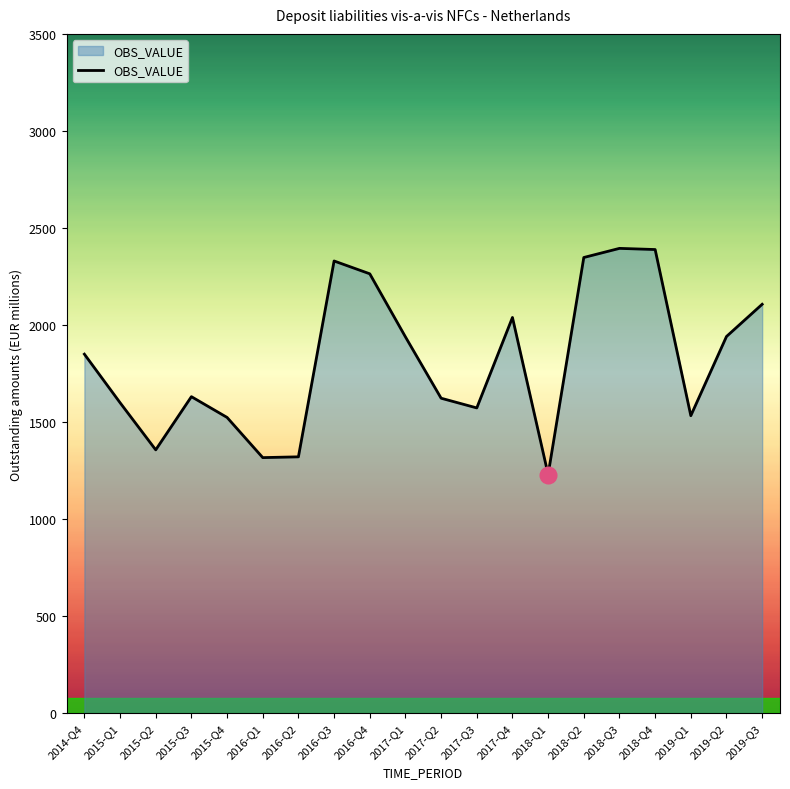

What is the greatest value displayed?

2395